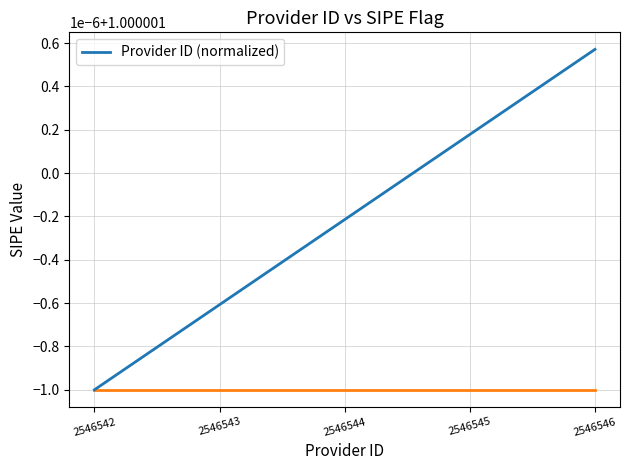

Does the chart display data point markers on the line(s)?

No